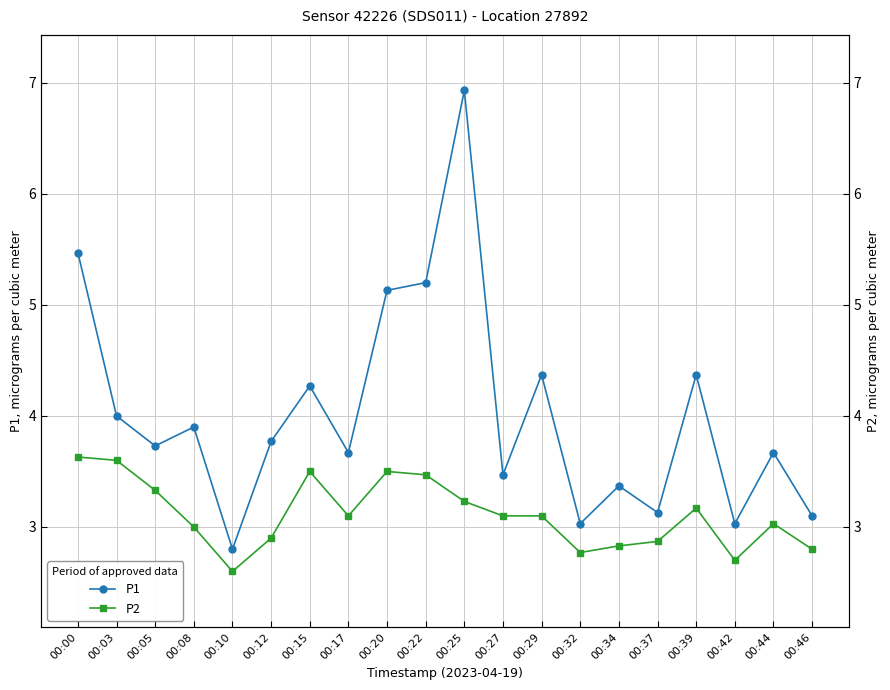

Which has a higher value, 00:27 or 00:29?

00:29